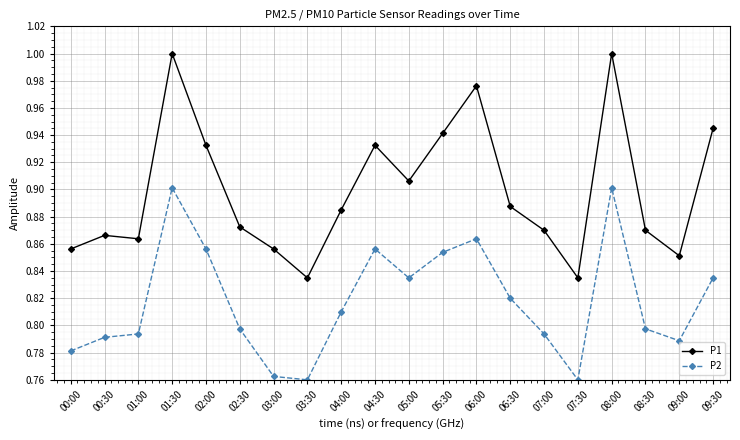

What is the label of the 13th point from the right?

03:30